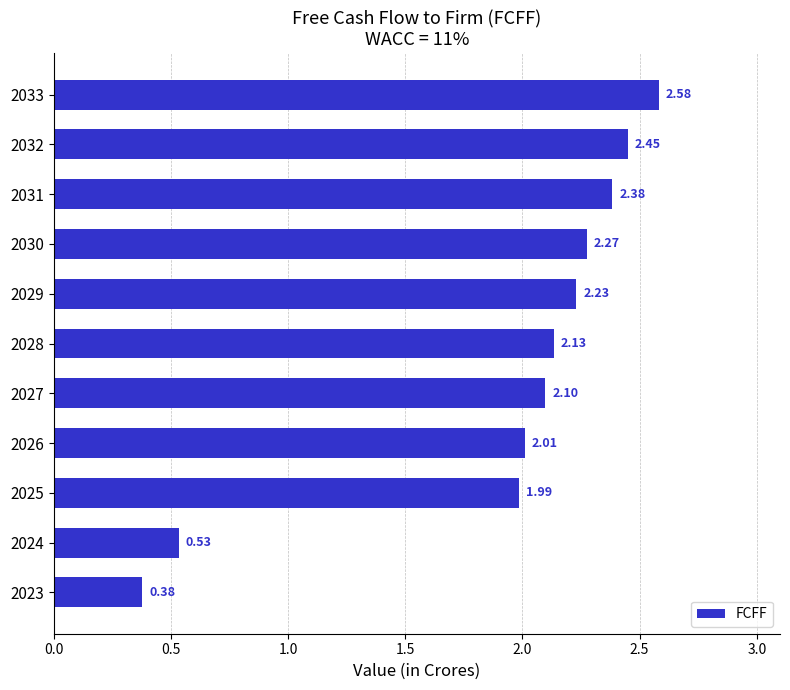

What is the average value?

1.9